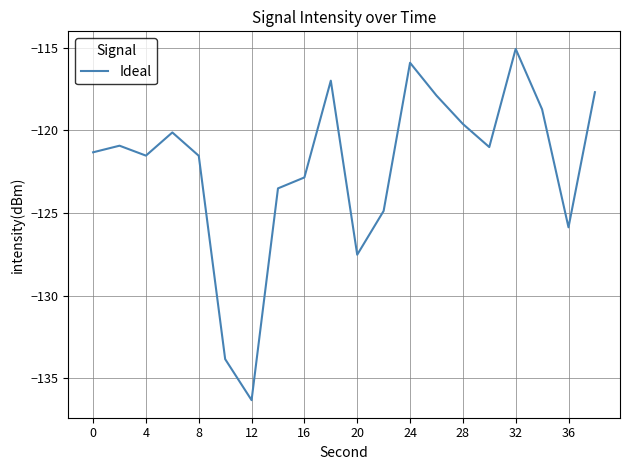

What is the maximum value shown in the chart?

-115.1